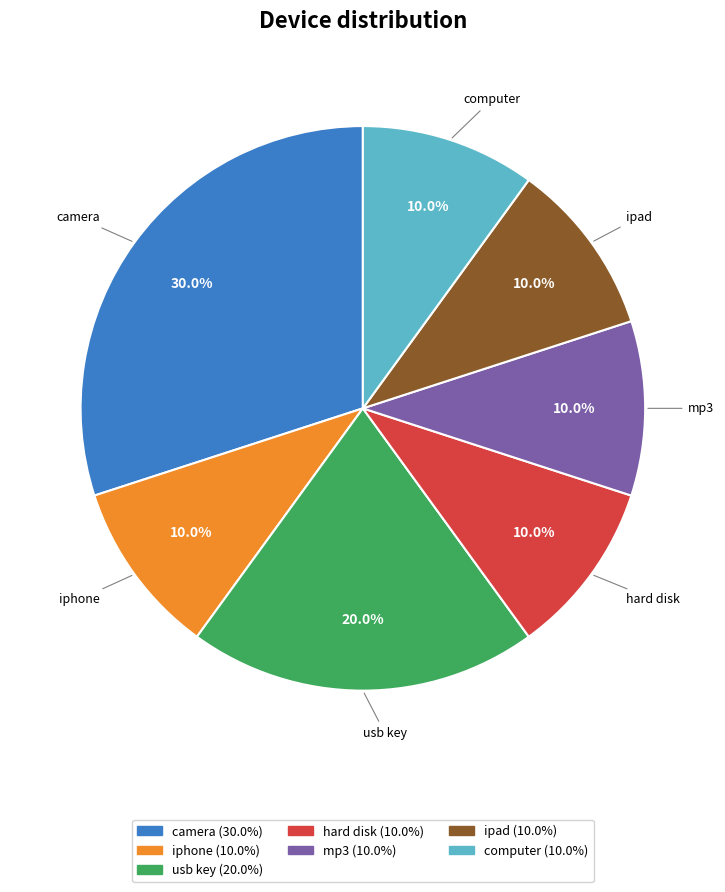

Count the number of slices in the pie.

7